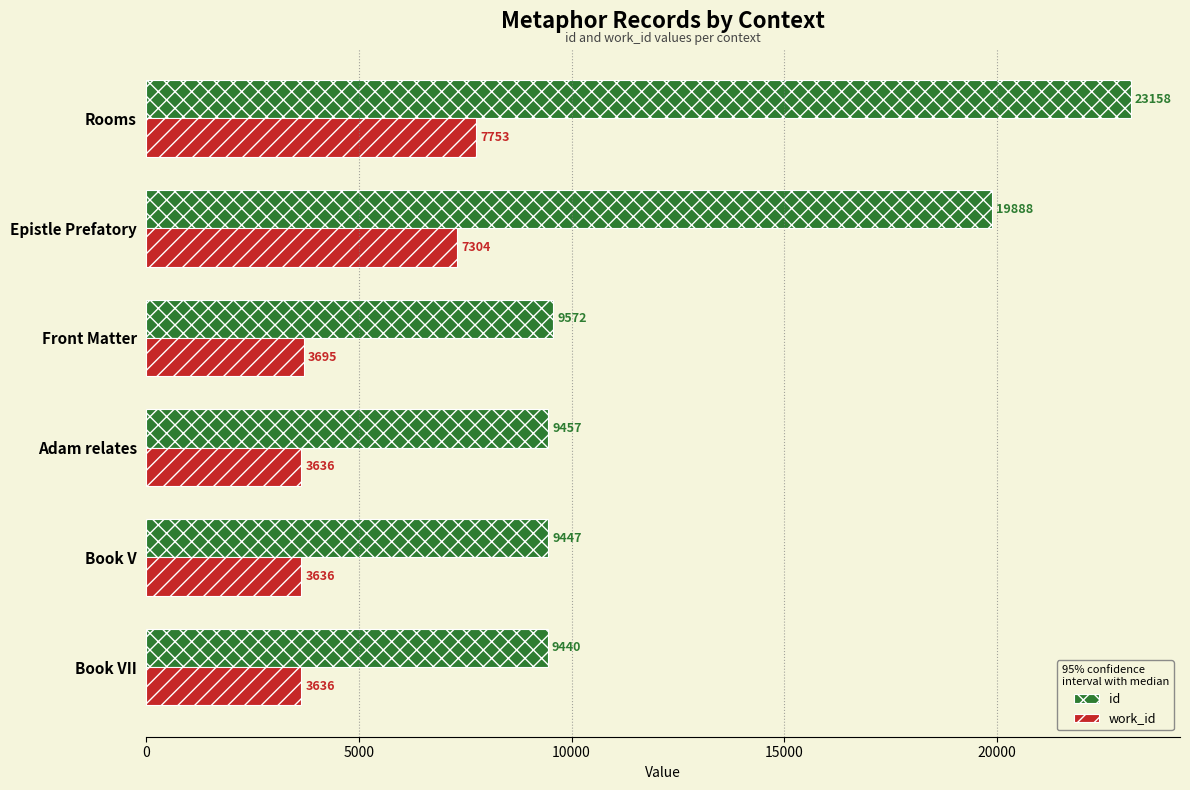

At how many categories does at least one series exceed 8096?

6